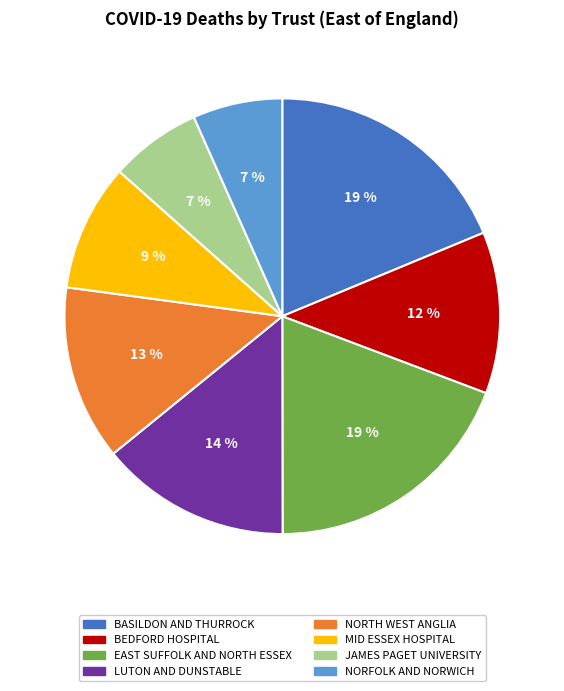

Between JAMES PAGET UNIVERSITY and NORTH WEST ANGLIA, which is larger?

NORTH WEST ANGLIA